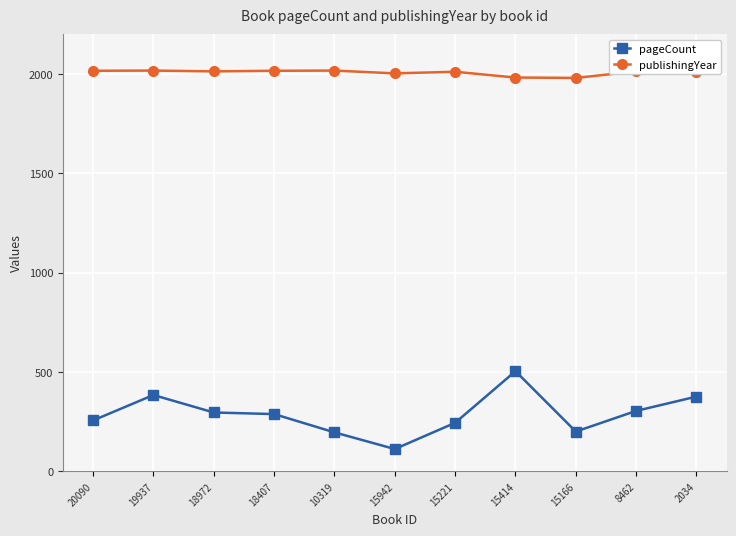

What is the label of the 1st point from the right?

2034